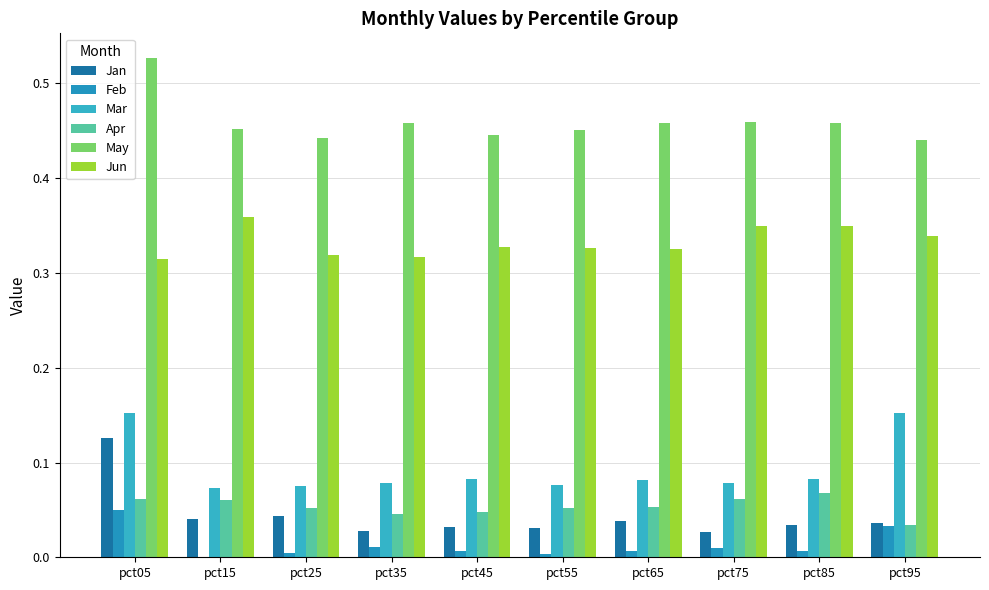

True or false: Jun has a value of 0.3 at pct35.

True